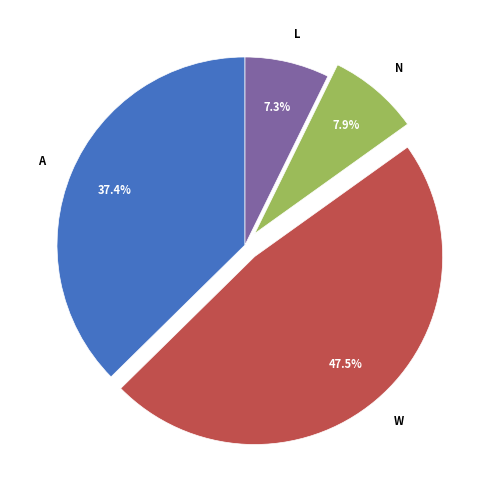

Is there any slice that represents more than half of the pie?

No